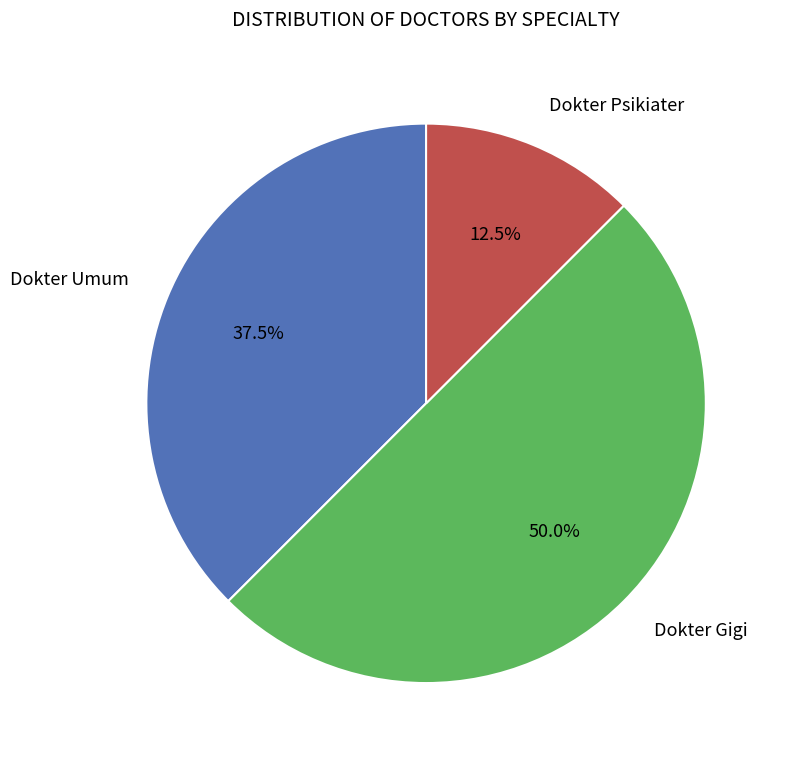

How many slices are in this pie chart?

3